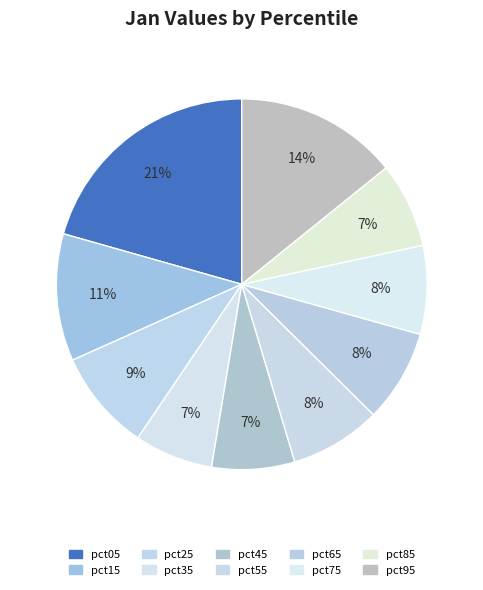

What is the smallest slice in the pie chart?

pct35